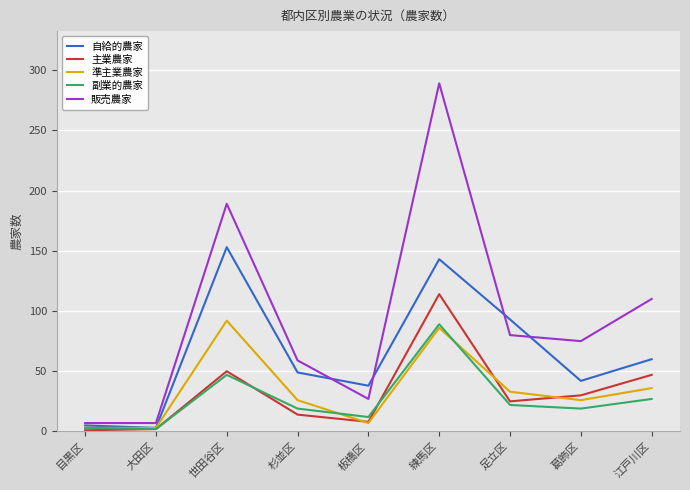

What is the sum of the 主業農家 values at 杉並区 and 目黒区?

15